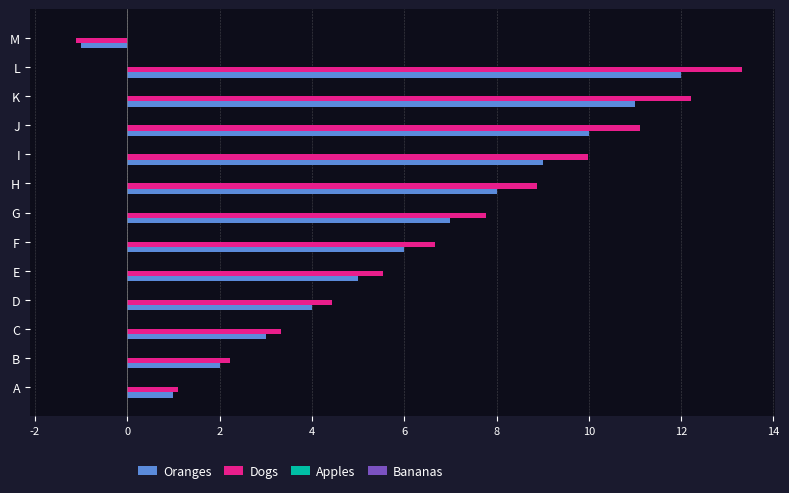

The value of Dogs at G is 5.4. True or false?

False